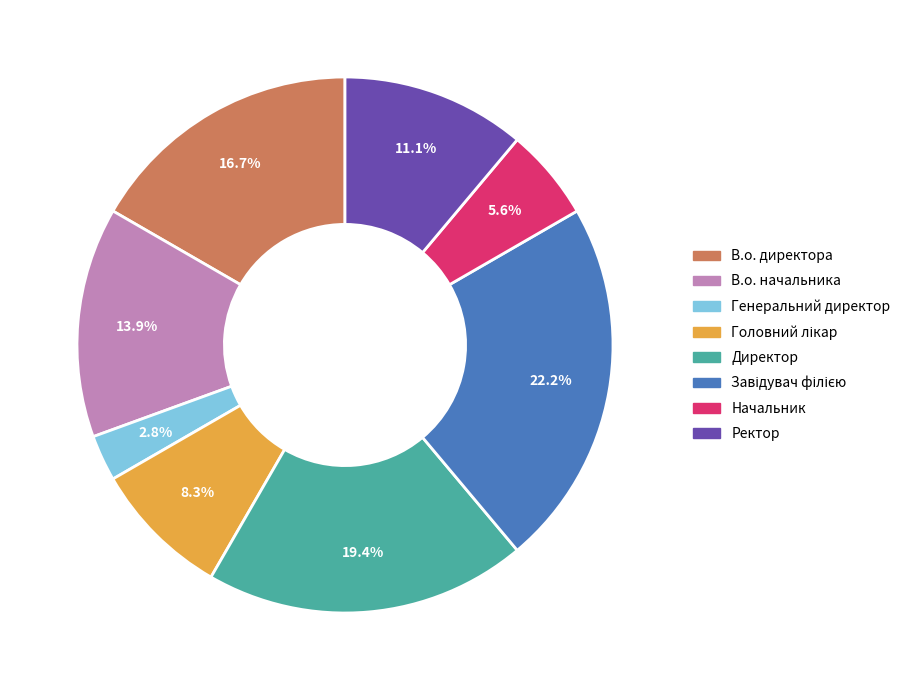

What percentage is NOT represented by В.о. начальника?

86.1%